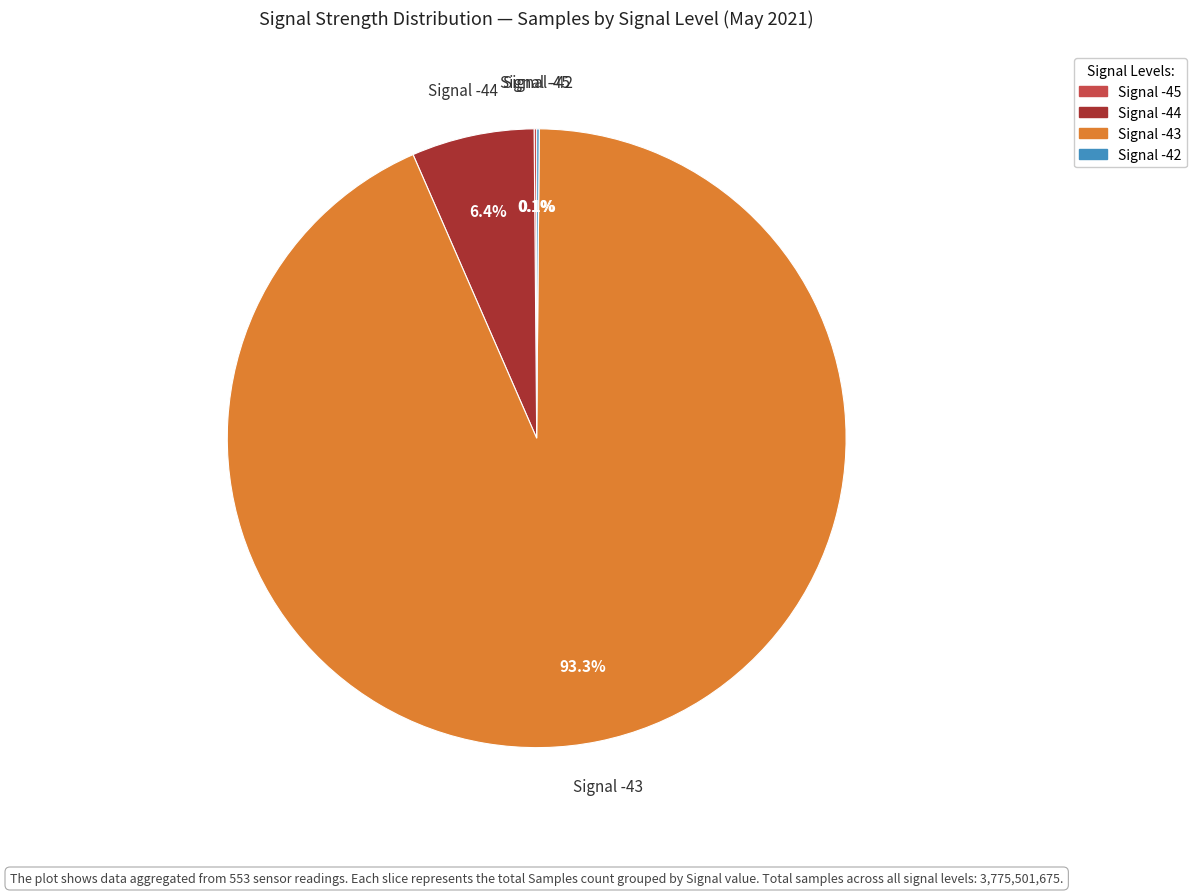

Does any single category account for the majority?

Yes